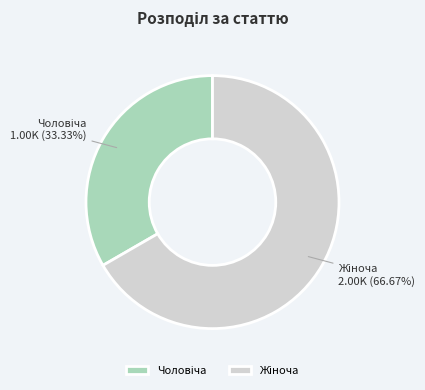

Is there a majority slice in this chart?

Yes